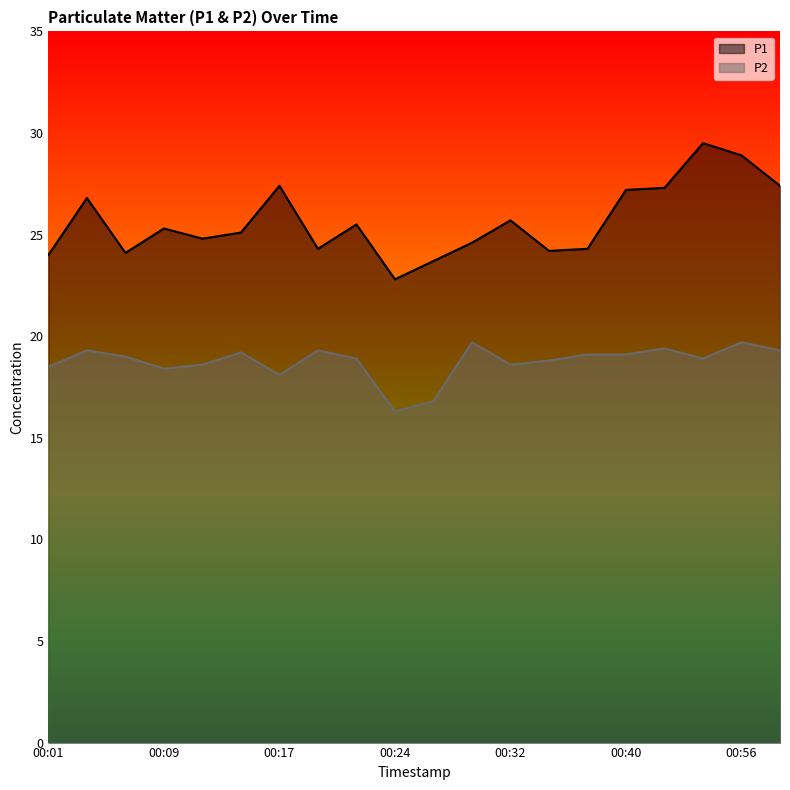

True or false: P2 and P1 intersect in this chart.

False